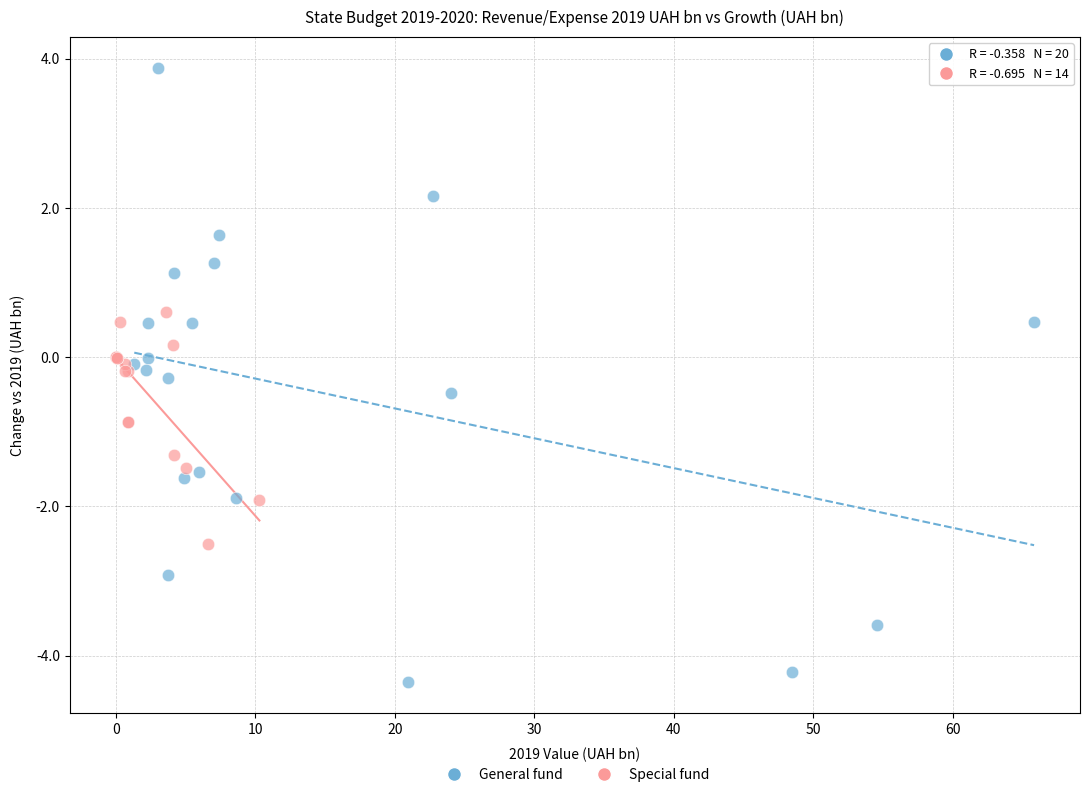

Which series reaches the maximum Y coordinate?

General fund